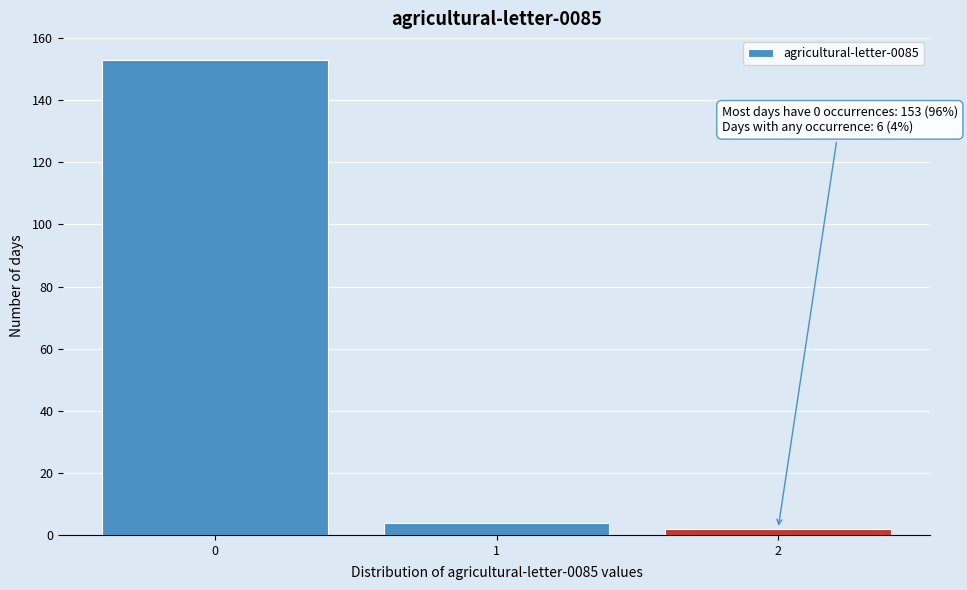

Which range on the x-axis has the tallest bar?

-0.5 to 0.5